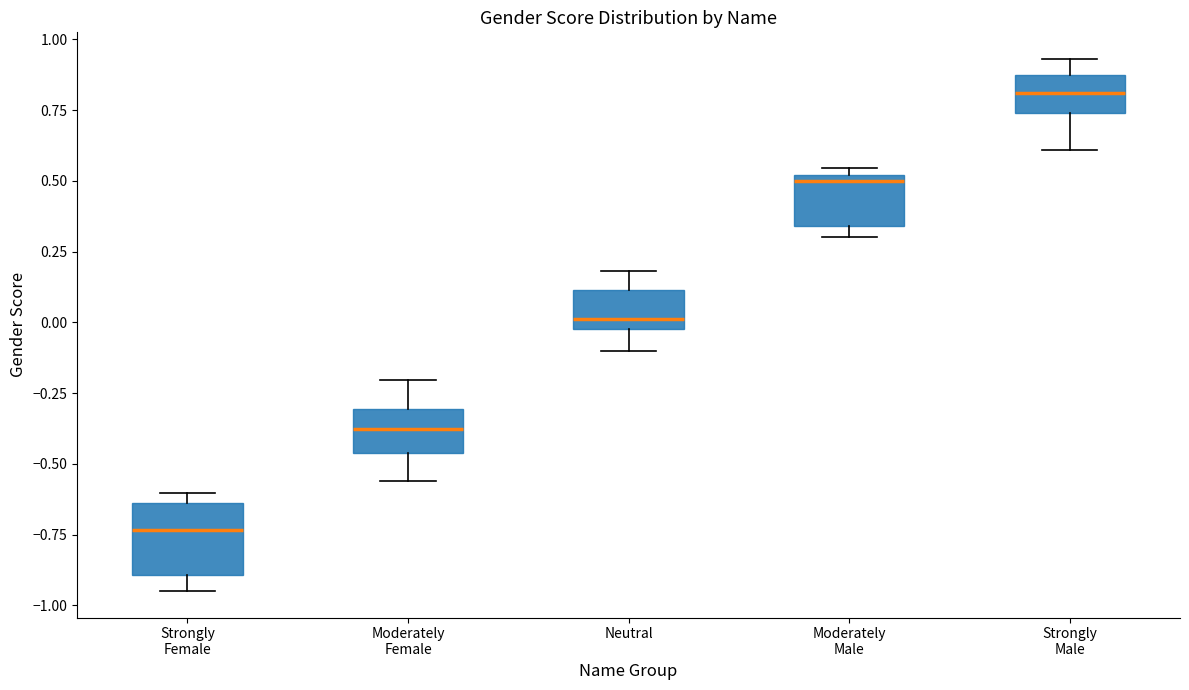

Which box is the tallest, from its lower edge to its upper edge?

Strongly Female